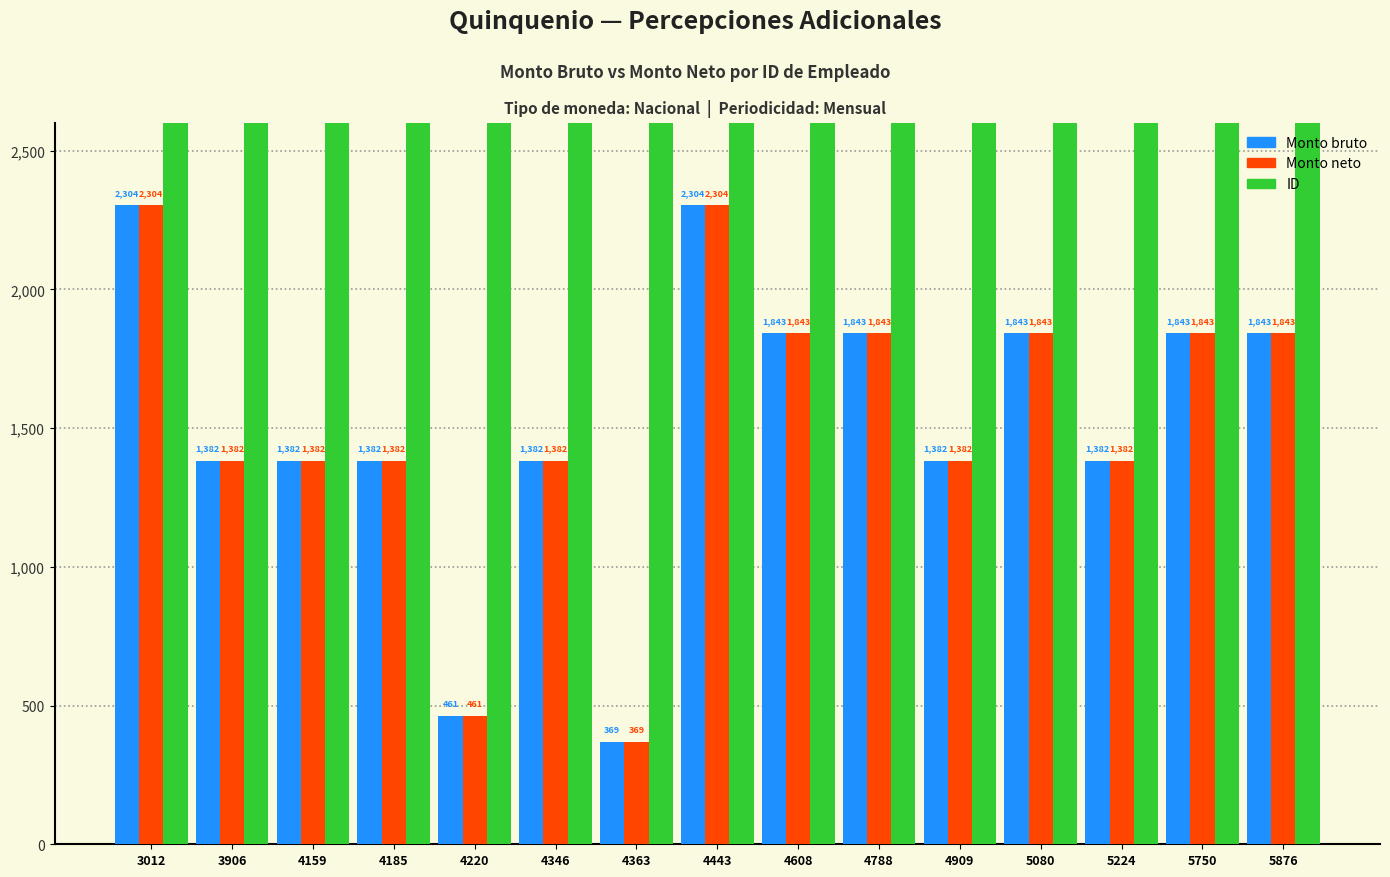

At which label does Monto bruto reach its peak?

3012